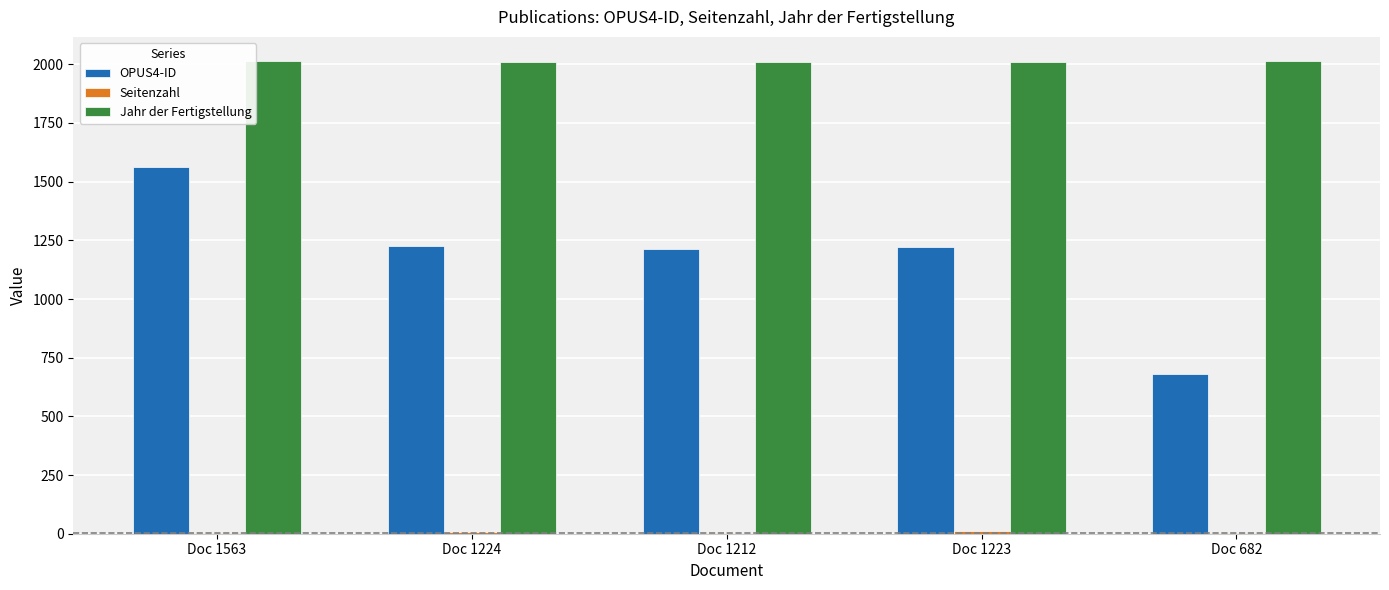

True or false: Jahr der Fertigstellung has a value of 2896 at Doc 1212.

False